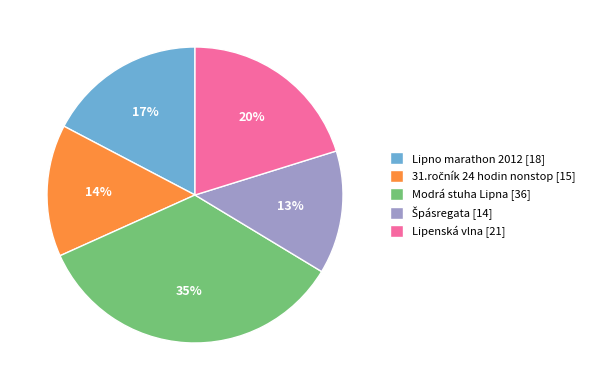

Is the sum of Lipno marathon 2012 and Lipenská vlna greater than half?

No